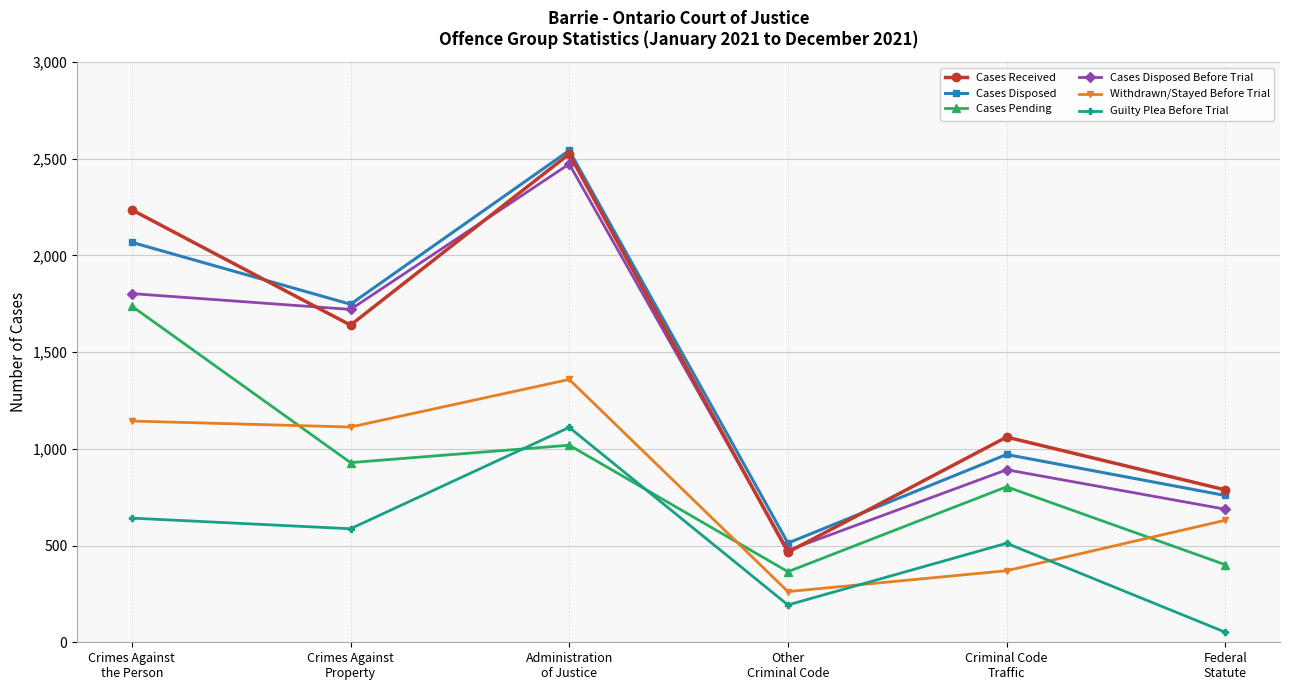

What is the greatest value displayed?

2543